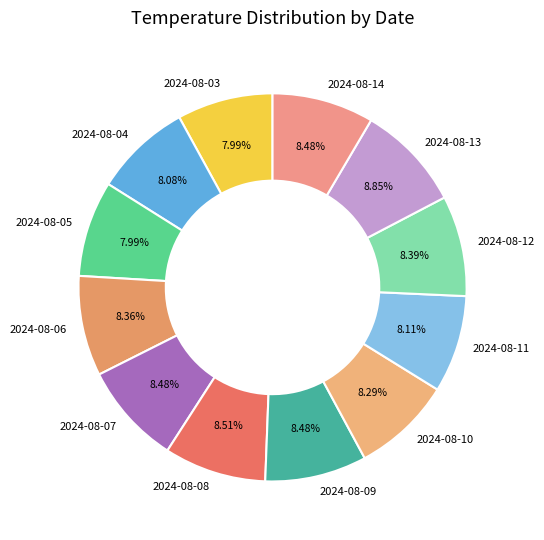

Is there any slice that represents more than half of the pie?

No